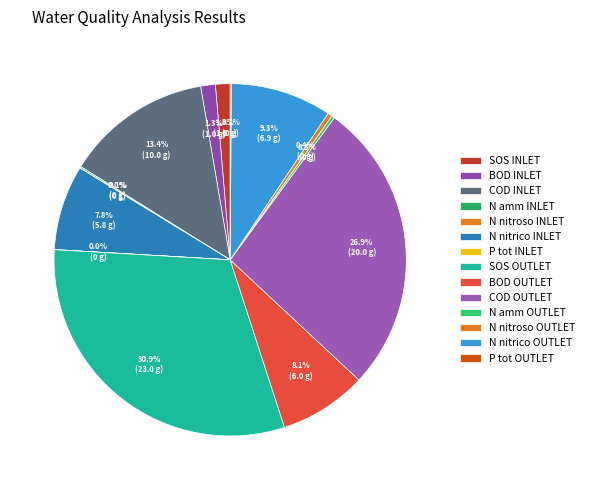

Rank the categories by value from lowest to highest.

N nitroso INLET, P tot INLET, P tot OUTLET, N amm INLET, N amm OUTLET, N nitroso OUTLET, SOS INLET, BOD INLET, N nitrico INLET, BOD OUTLET, N nitrico OUTLET, COD INLET, COD OUTLET, SOS OUTLET